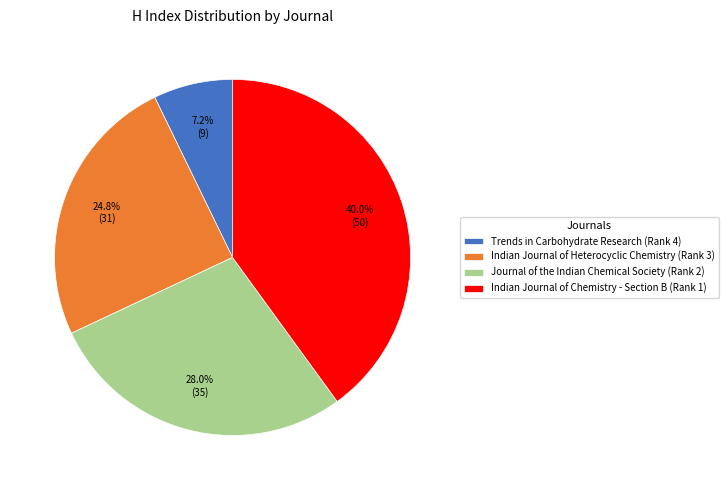

Is there any slice that represents more than half of the pie?

No